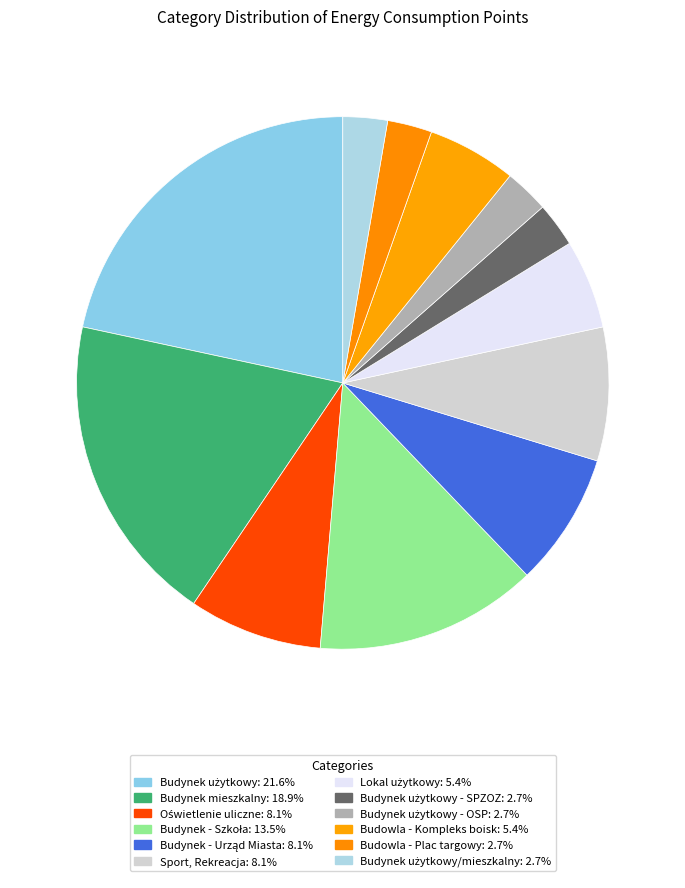

Count the number of slices in the pie.

12